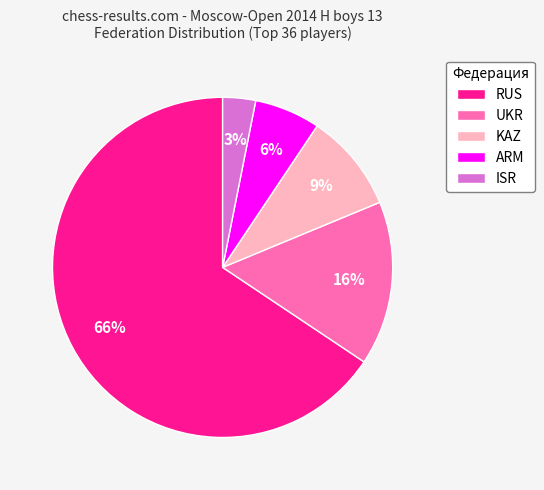

Combined, do KAZ and ARM account for over 50%?

No